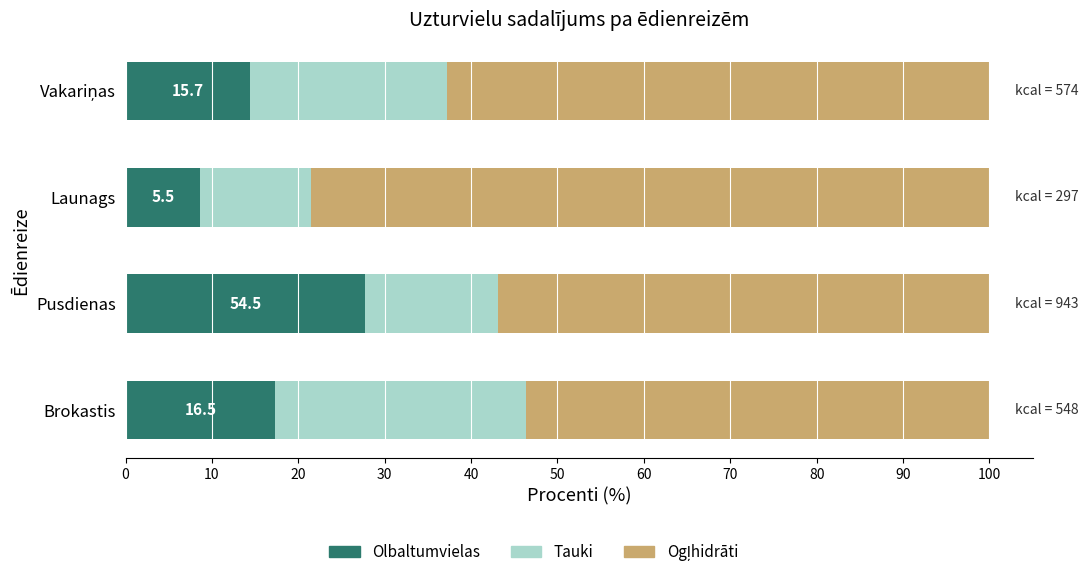

Read the Olbaltumvielas value at Pusdienas.

27.7